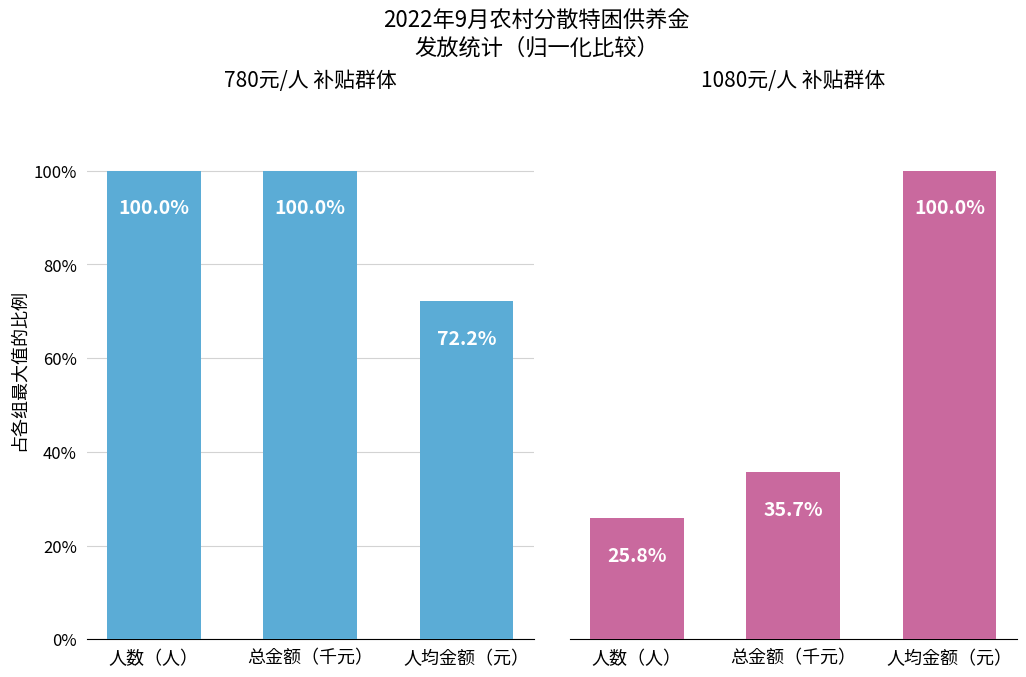

What is the difference between the maximum and minimum values in the 1080元/人 补贴群体 series?

74.2